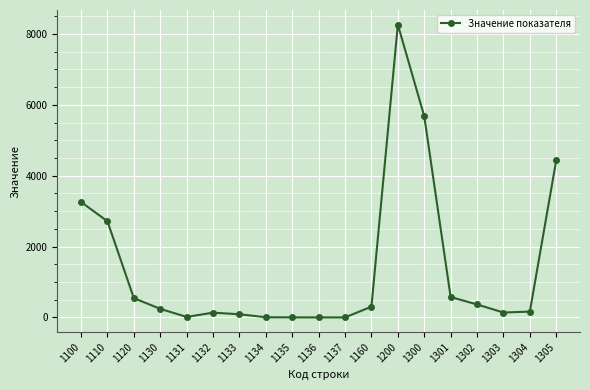

Where does the data first go above 242?

1100